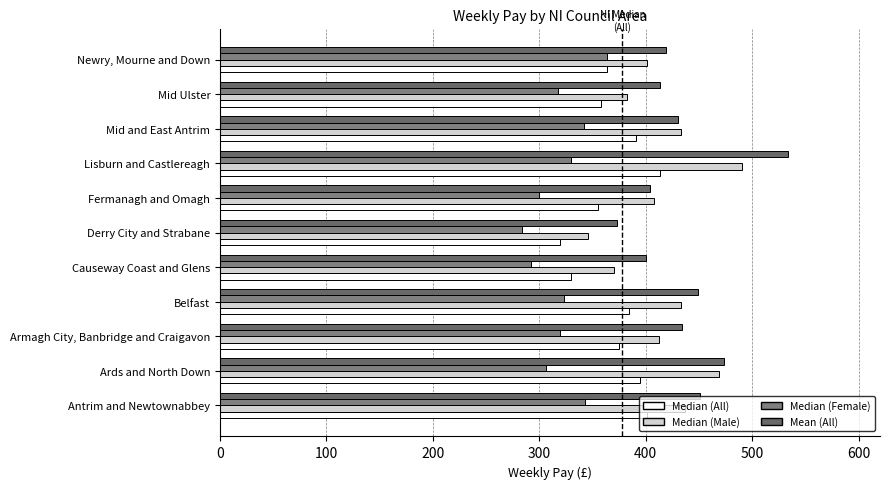

Reading left to right, transcribe all the data shown in this chart.

Median (All): 401.2	394.5	375.0	384.5	329.6	319.1	355.5	413.6	391.2	357.6	363.8
Median (Male): 436.9	468.9	412.6	433.0	370.4	345.6	407.3	490.1	432.6	382.3	401.0
Median (Female): 343.1	306.3	319.3	322.8	291.9	283.5	300.0	329.3	342.2	317.6	363.8
Mean (All): 450.9	473.2	433.9	448.8	400.0	372.7	404.1	533.9	430.7	413.6	418.6